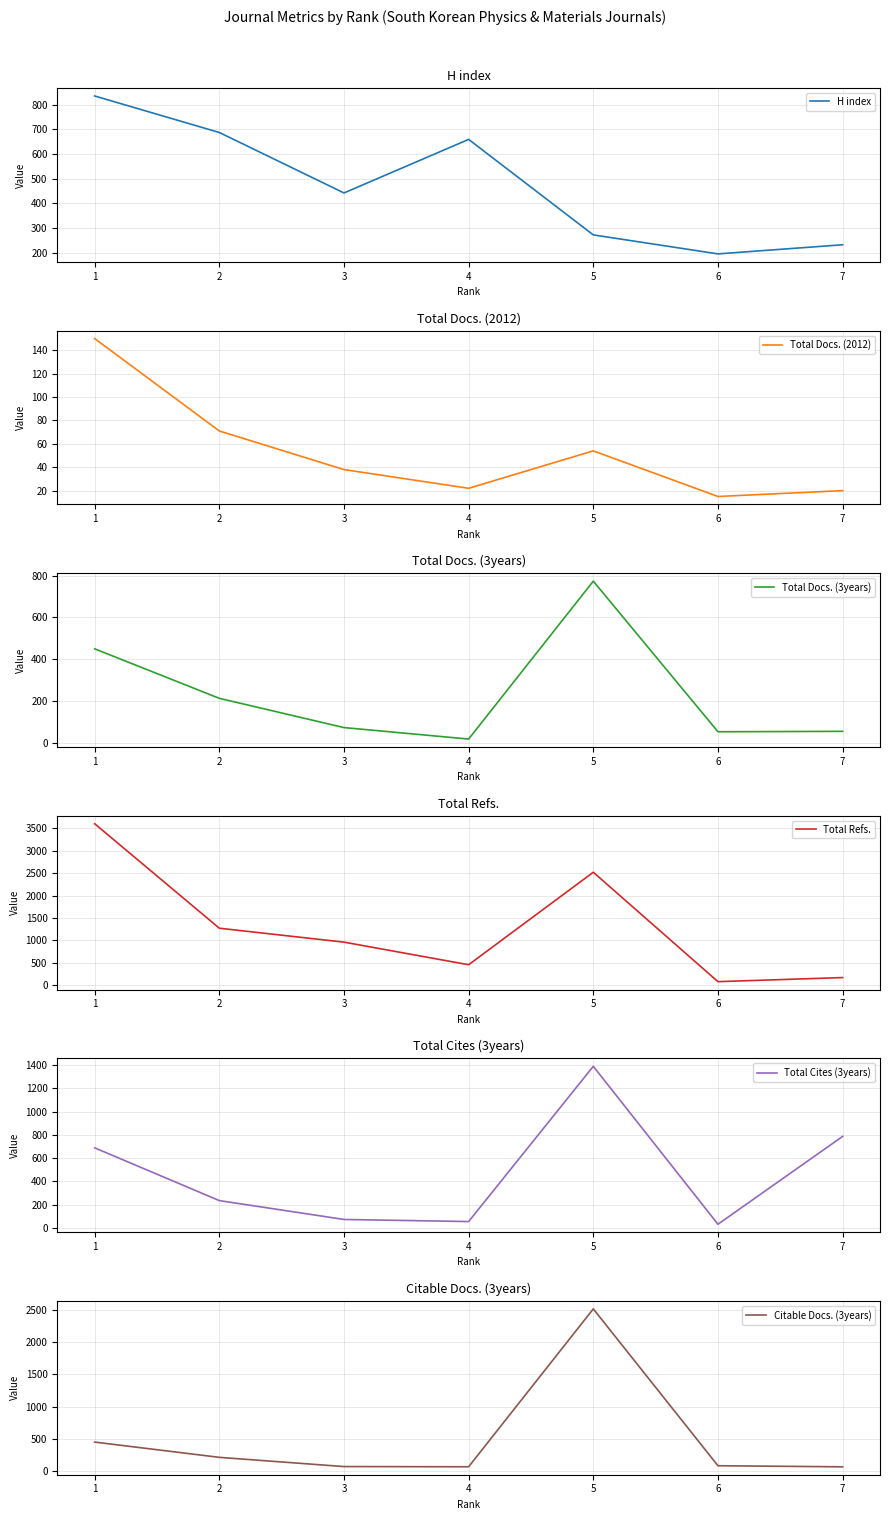

The value of Total Cites (3years) at 3 is 107. True or false?

False